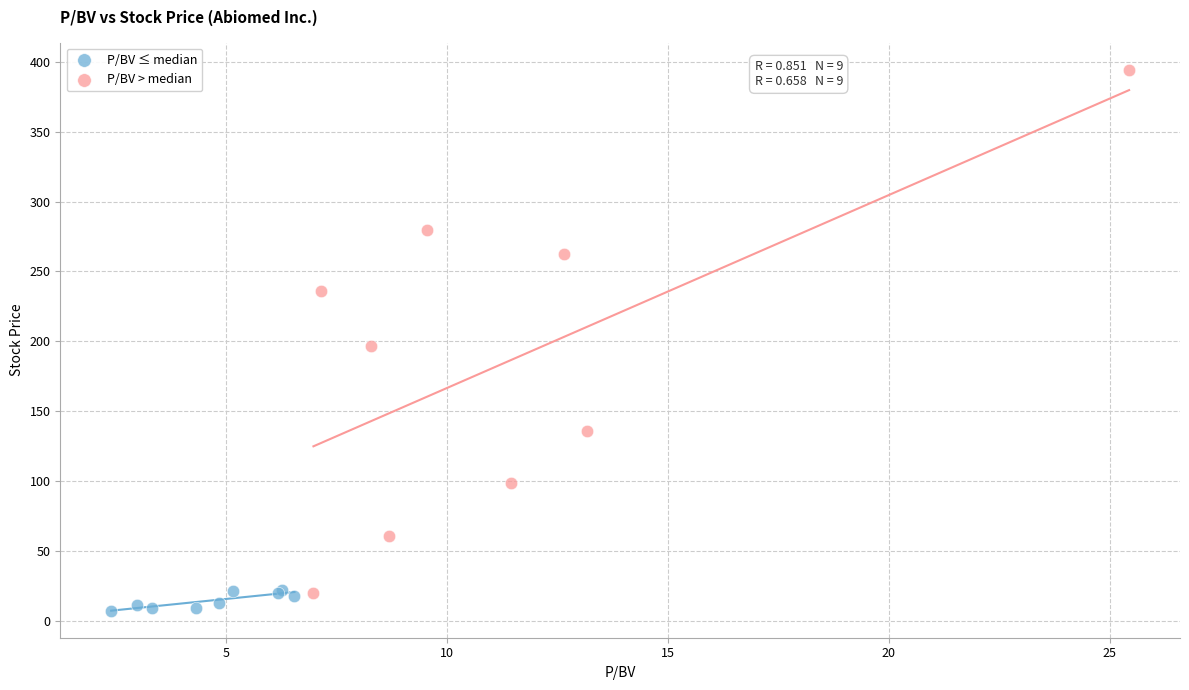

Which series has the widest spread of Y values?

P/BV > median